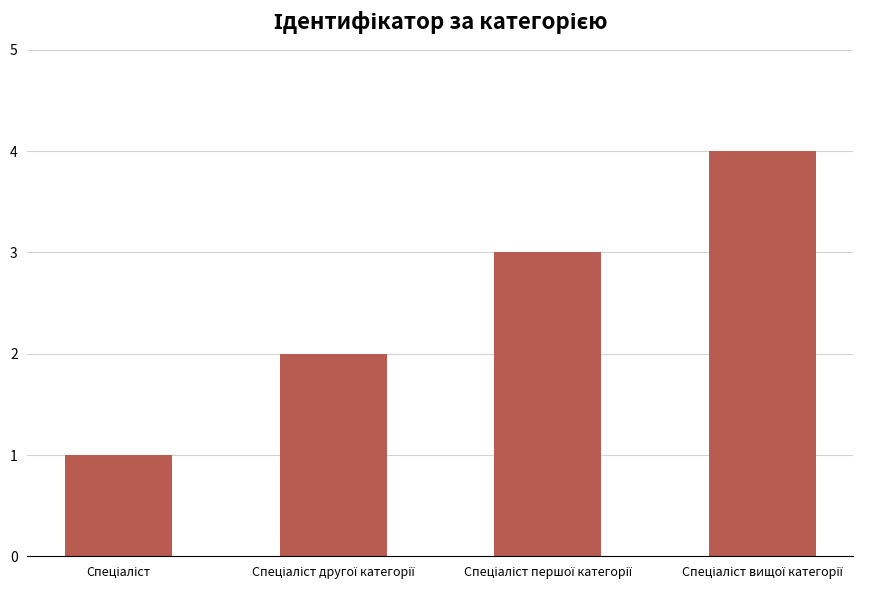

What is the maximum value shown in the chart?

4